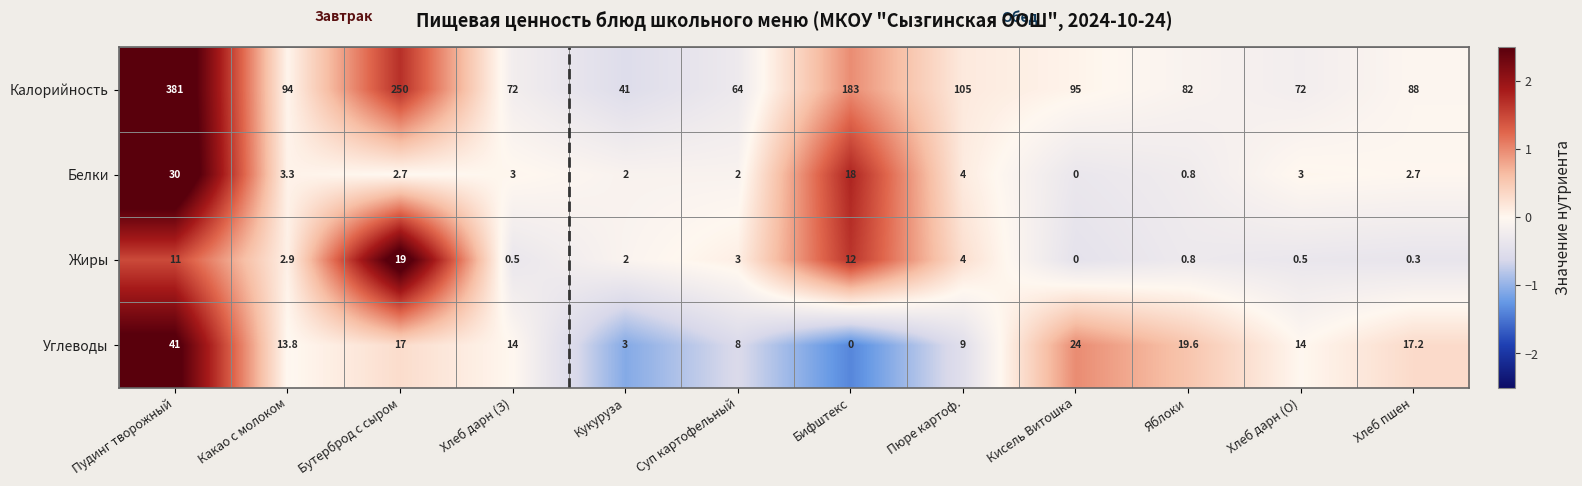

What is the difference between the highest and lowest values at Бутерброд с сыром?

247.3